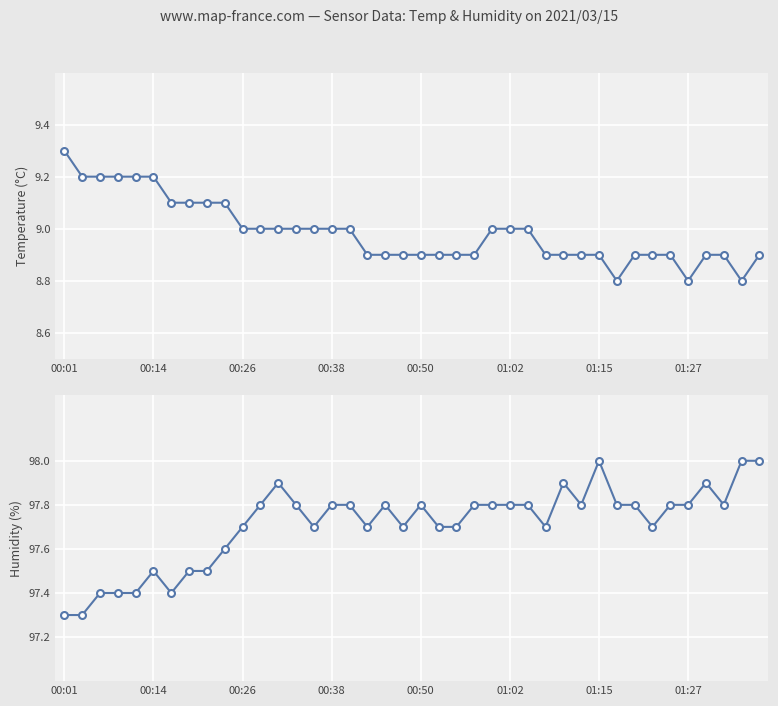

At 23, list the series in order from largest to smallest.

Humidity (%), Temperature (°C)